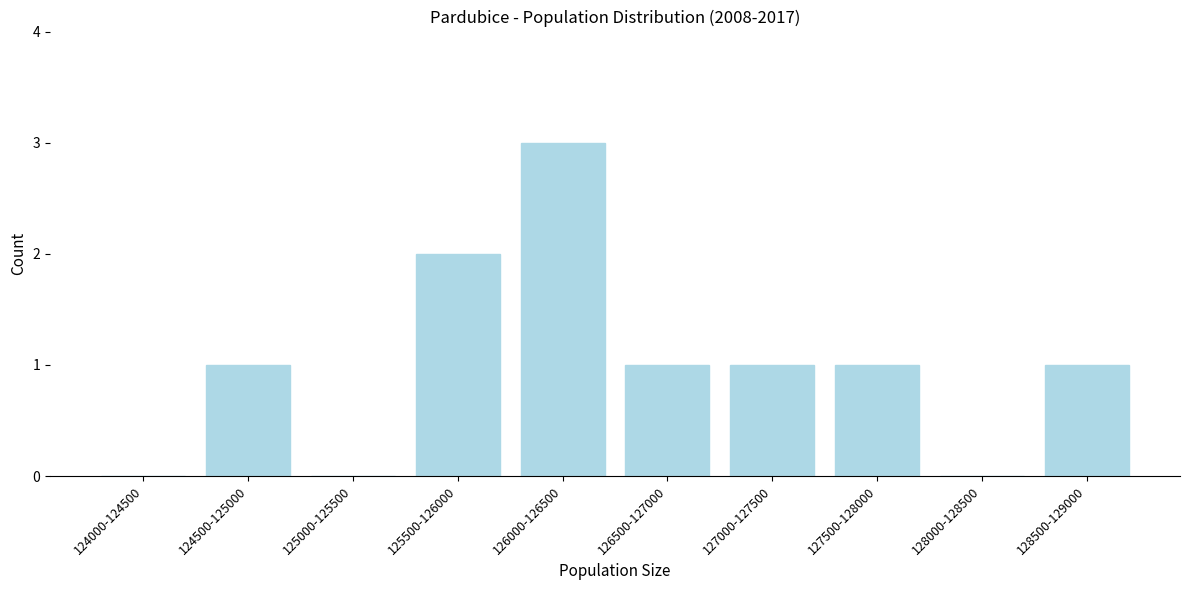

Reading left to right, extract all data points from this chart.

124000-124500=0	124500-125000=1	125000-125500=0	125500-126000=2	126000-126500=3	126500-127000=1	127000-127500=1	127500-128000=1	128000-128500=0	128500-129000=1